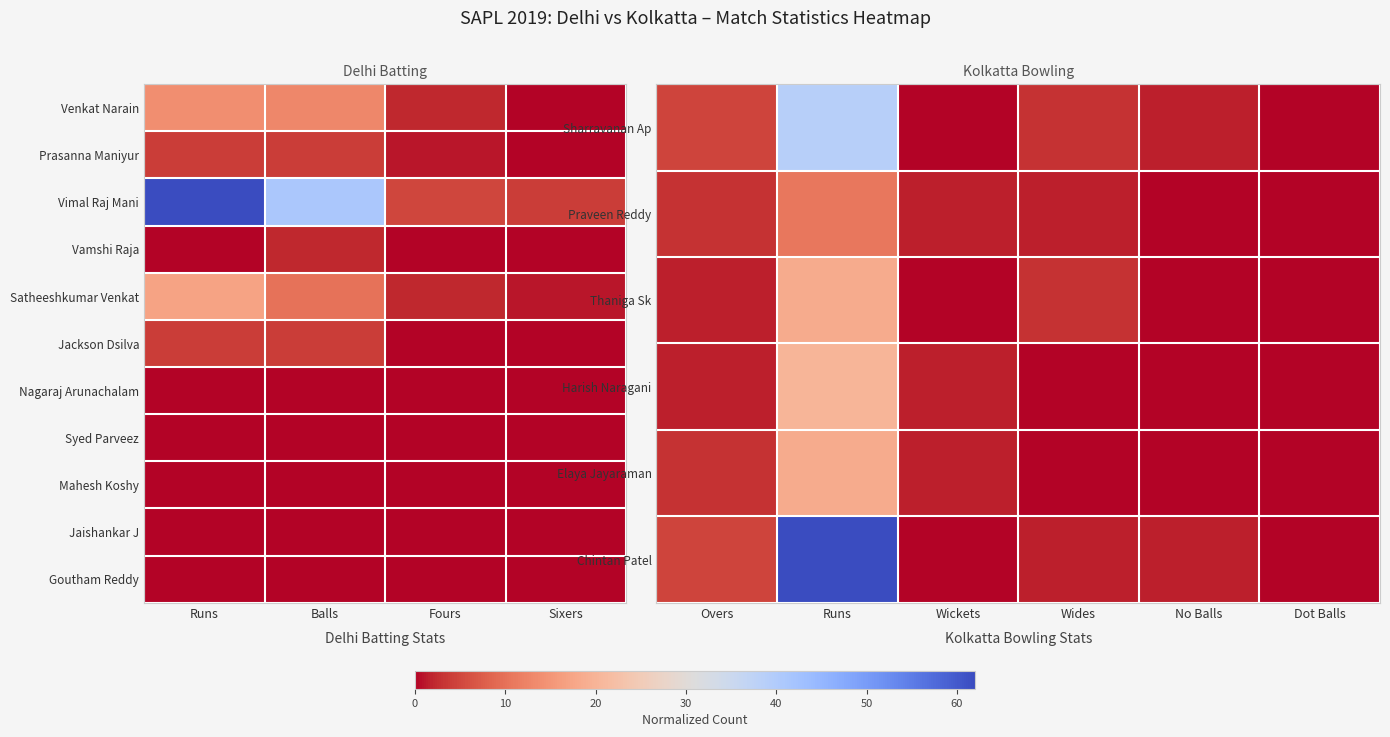

Is the value of Satheeshkumar Venkat at Fours greater than the value of Vimal Raj Mani at Runs?

No